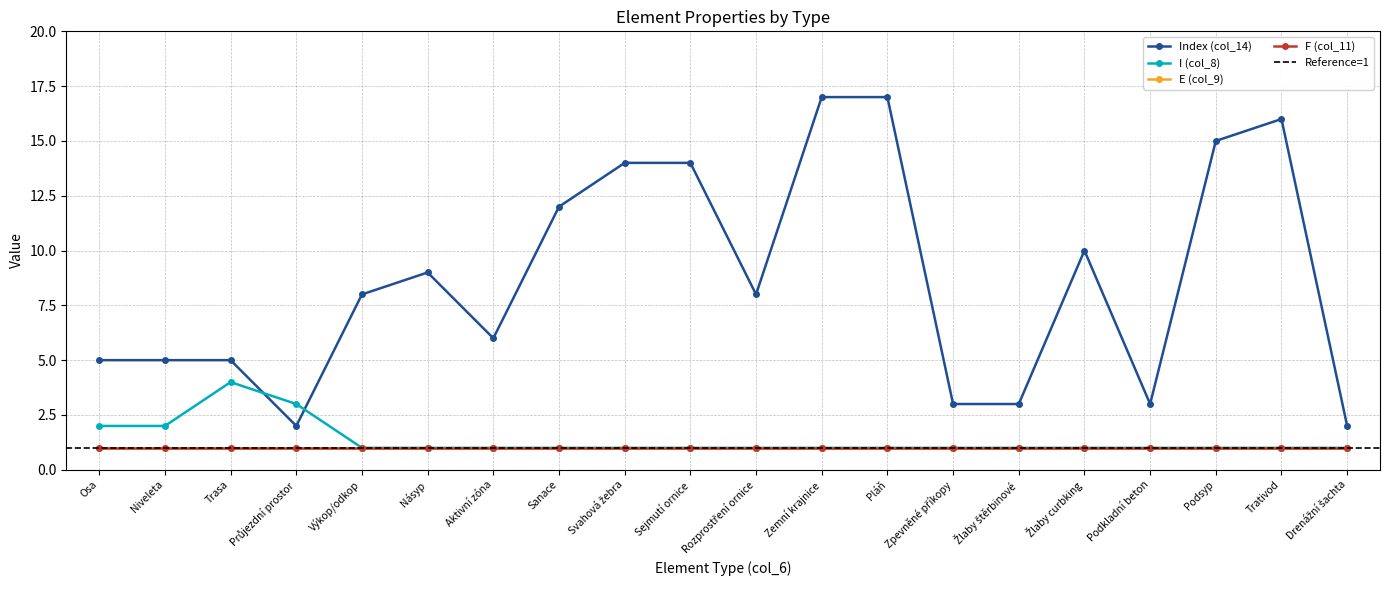

At how many categories does at least one series exceed 4?

15